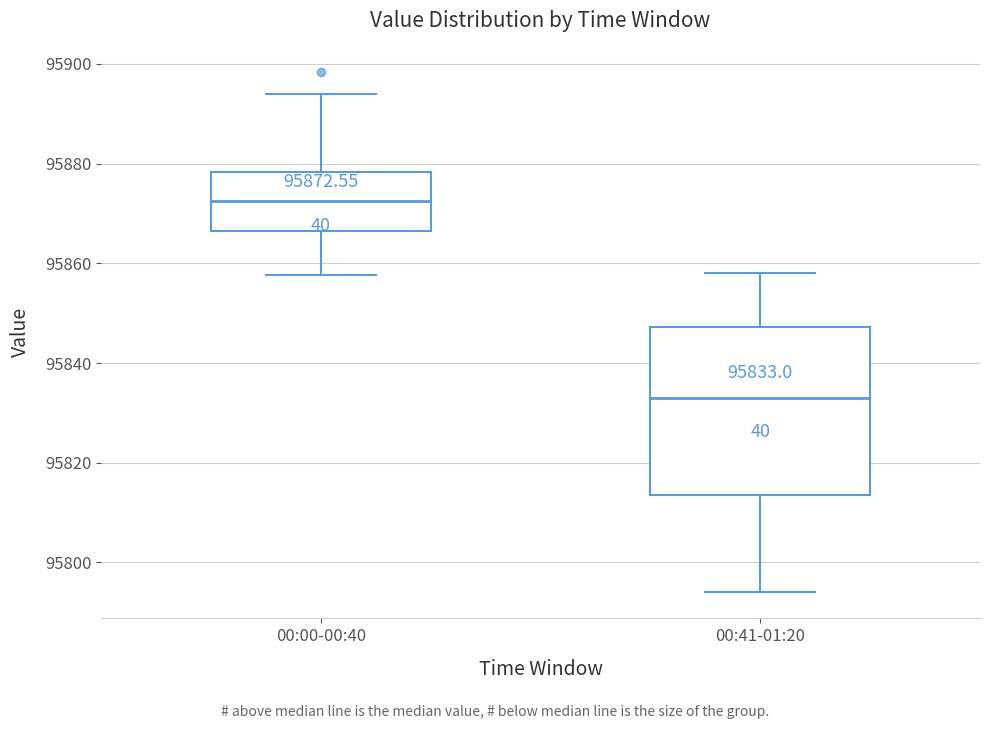

Which box's median line is the lowest?

00:41-01:20